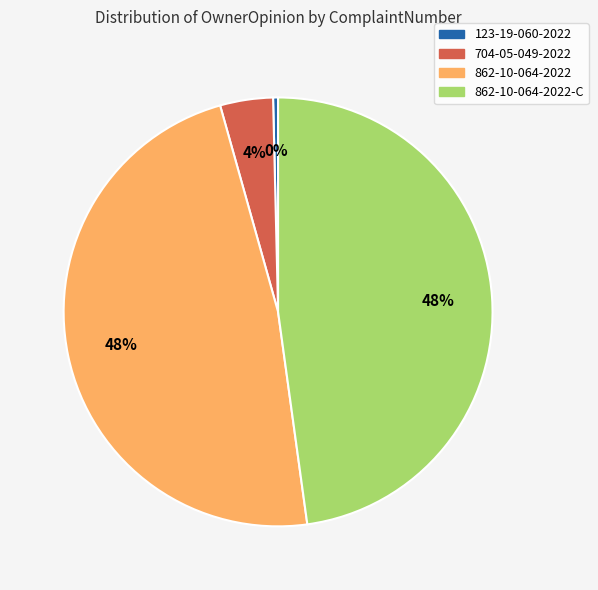

What percentage is the 704-05-049-2022 slice, to the nearest percent?

4%